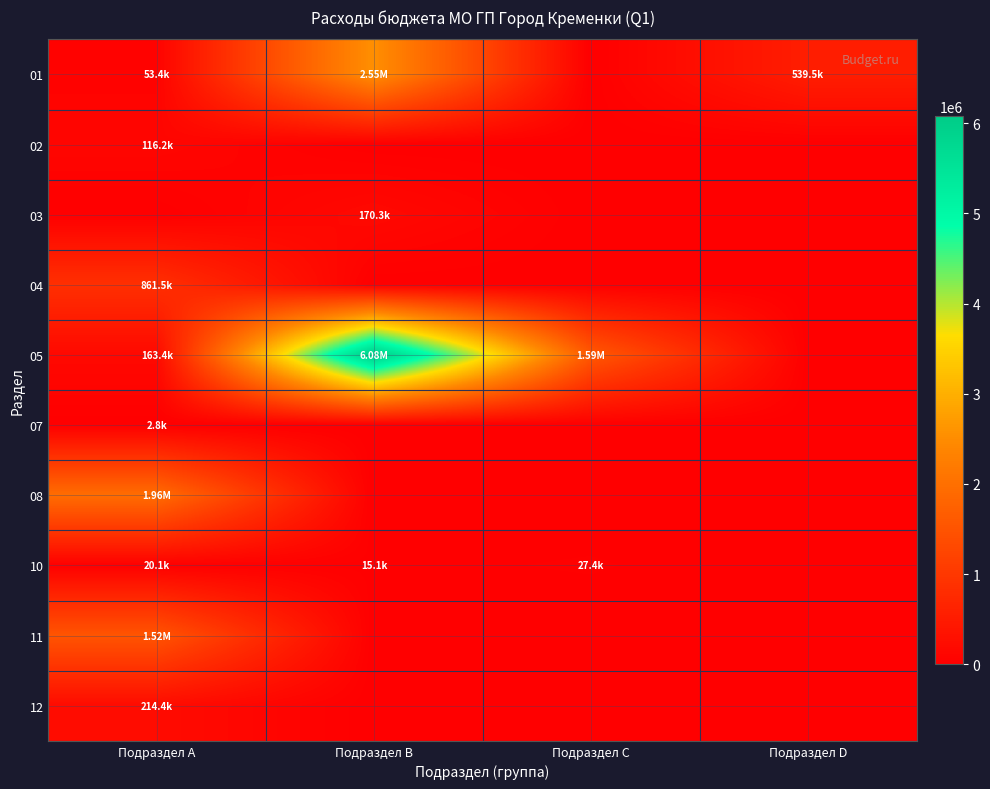

Reading left to right, list all the values displayed in this chart.

01: Подраздел A=53382.0	Подраздел B=2549841.7	Подраздел C=0.0	Подраздел D=539546.4
02: Подраздел A=116179.7	Подраздел B=0.0	Подраздел C=0.0	Подраздел D=0.0
03: Подраздел A=0.0	Подраздел B=170275.5	Подраздел C=0.0	Подраздел D=0.0
04: Подраздел A=861535.2	Подраздел B=0.0	Подраздел C=0.0	Подраздел D=0.0
05: Подраздел A=163428.2	Подраздел B=6080620.5	Подраздел C=1593236.0	Подраздел D=0.0
07: Подраздел A=2800.0	Подраздел B=0.0	Подраздел C=0.0	Подраздел D=0.0
08: Подраздел A=1955391.9	Подраздел B=0.0	Подраздел C=0.0	Подраздел D=0.0
10: Подраздел A=20142.0	Подраздел B=15075.0	Подраздел C=27365.5	Подраздел D=0.0
11: Подраздел A=1518481.9	Подраздел B=0.0	Подраздел C=0.0	Подраздел D=0.0
12: Подраздел A=214410.0	Подраздел B=0.0	Подраздел C=0.0	Подраздел D=0.0